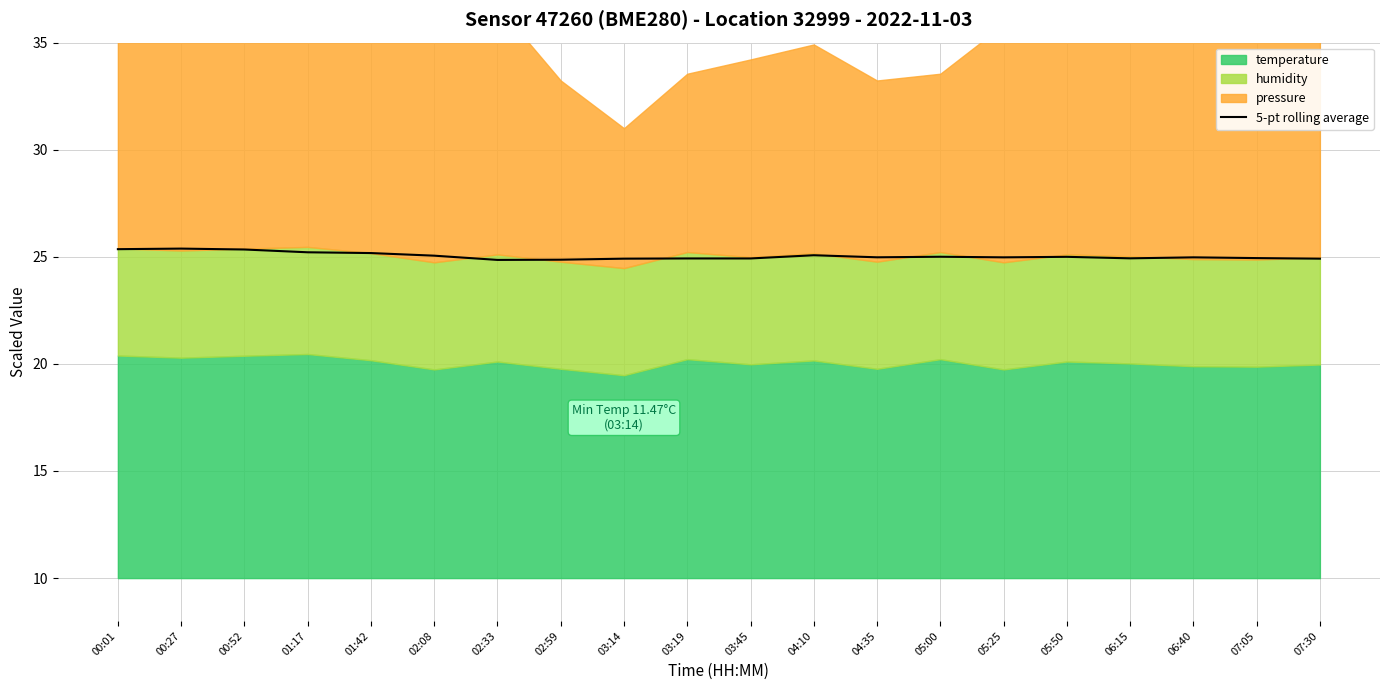

Reading left to right, extract all data points from this chart.

00:01=25.4	00:27=25.4	00:52=25.3	01:17=25.2	01:42=25.2	02:08=25.1	02:33=24.9	02:59=24.9	03:14=24.9	03:19=24.9	03:45=24.9	04:10=25.1	04:35=25.0	05:00=25.0	05:25=25.0	05:50=25.0	06:15=24.9	06:40=25.0	07:05=24.9	07:30=24.9